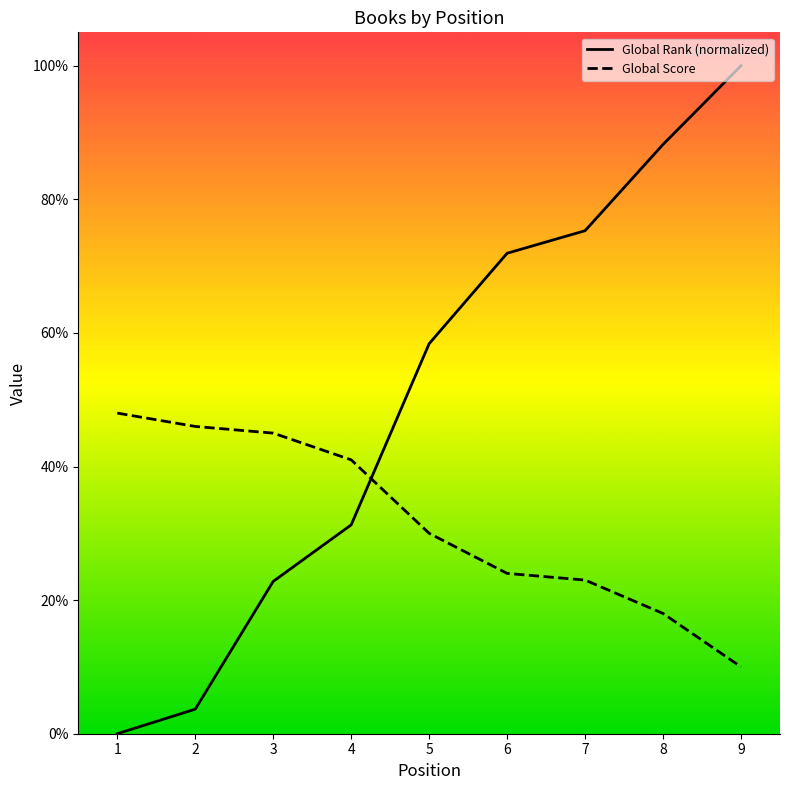

Is it true that Global Rank (normalized) equals 31.3 at 4?

True